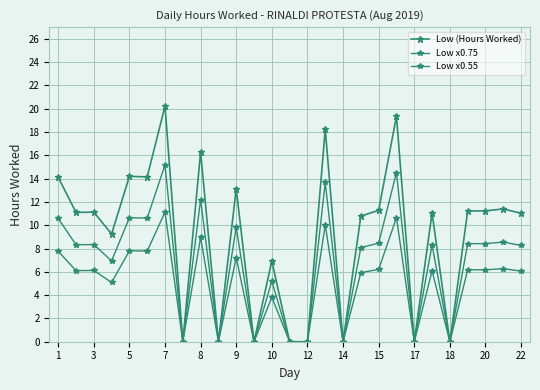

Does the chart display data point markers on the line(s)?

Yes